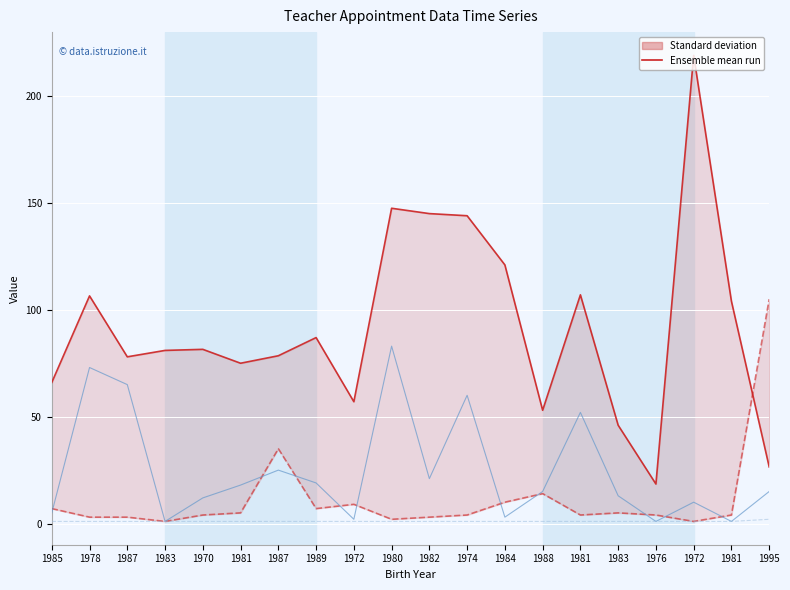

True or false: Numero preferenza soddisfatta and Punteggio intersect in this chart.

False